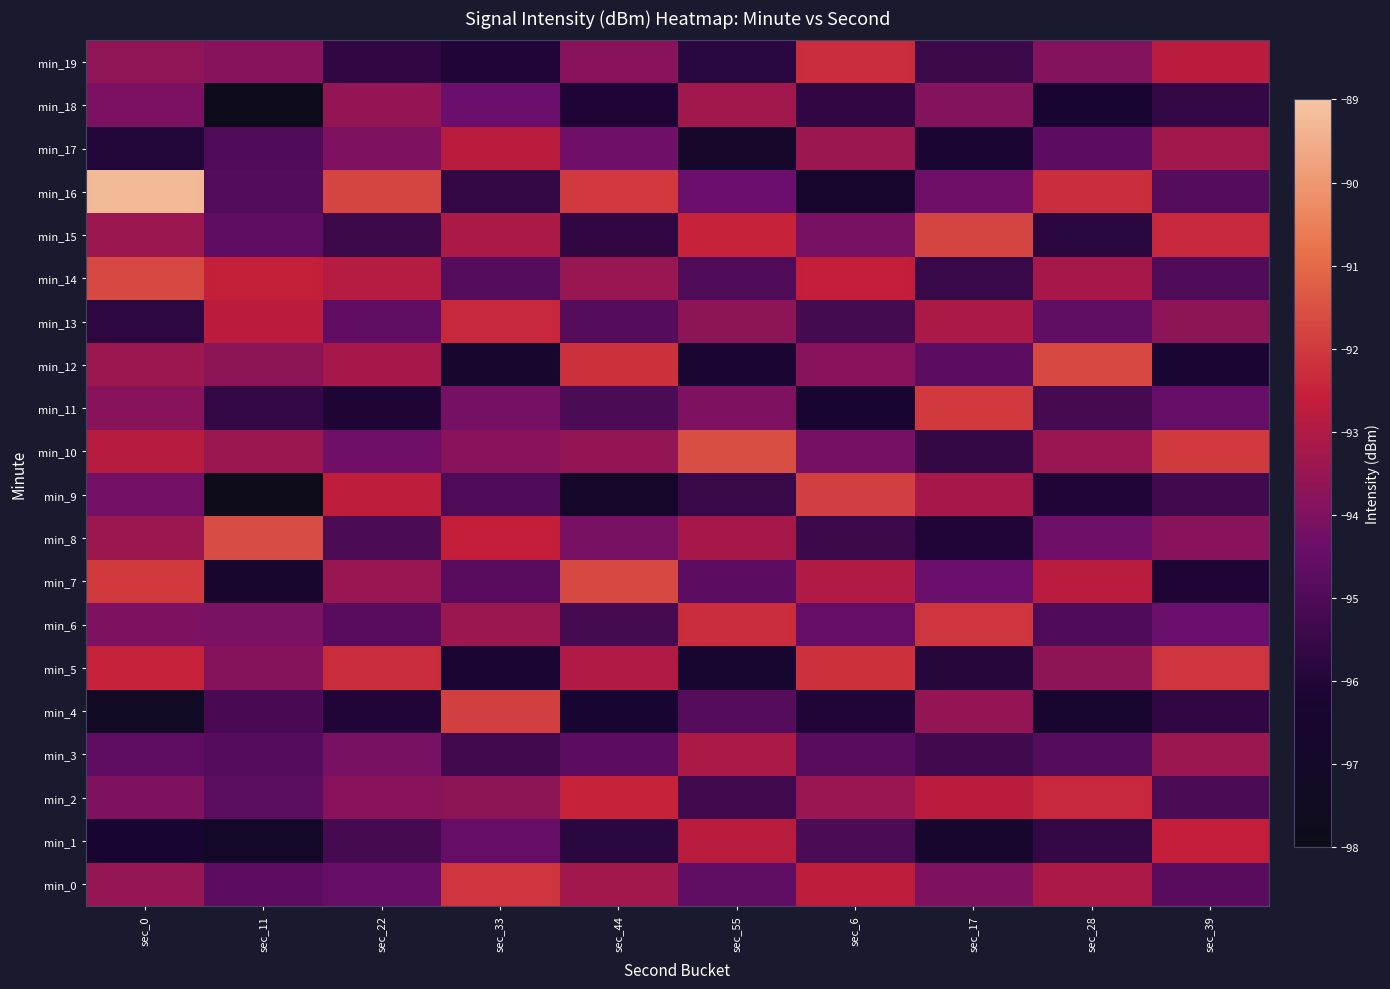

Between sec_22 and sec_33, which series saw the biggest shift?

min_4